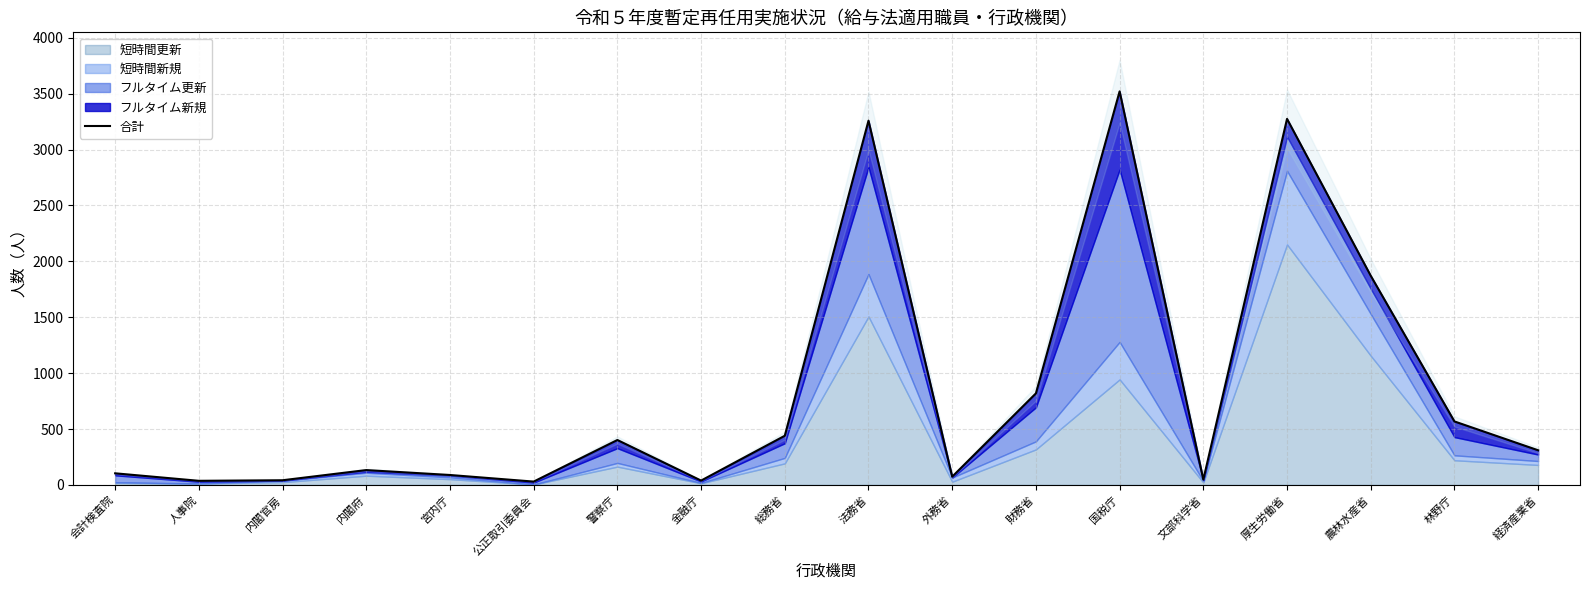

What is the smallest value displayed?

30